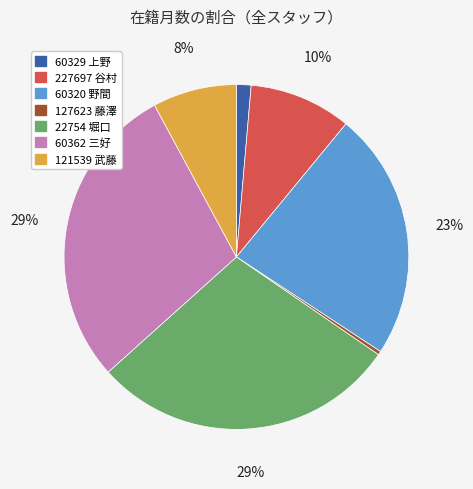

How many slices are in this pie chart?

7